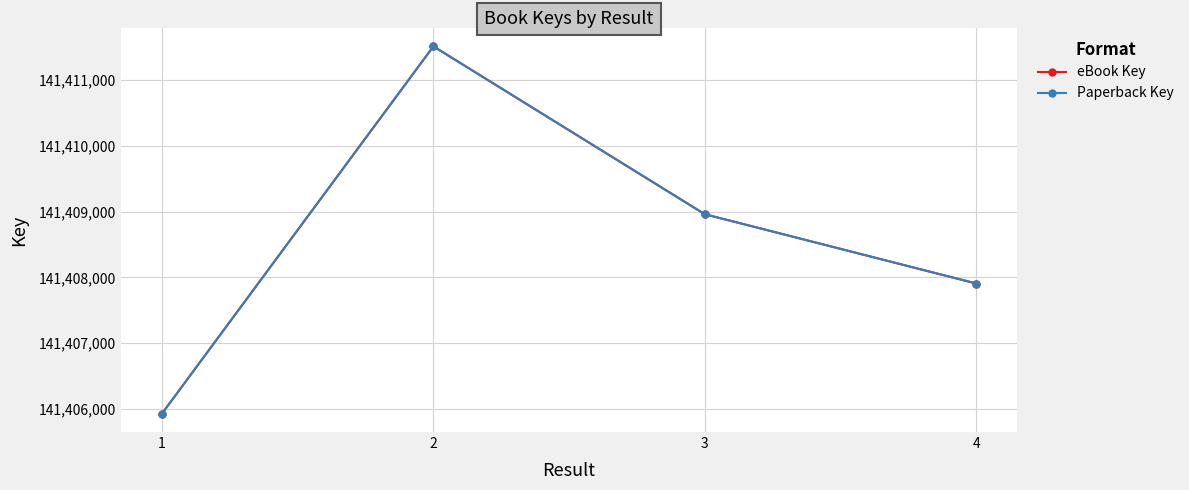

Does the chart have visible grid lines?

Yes